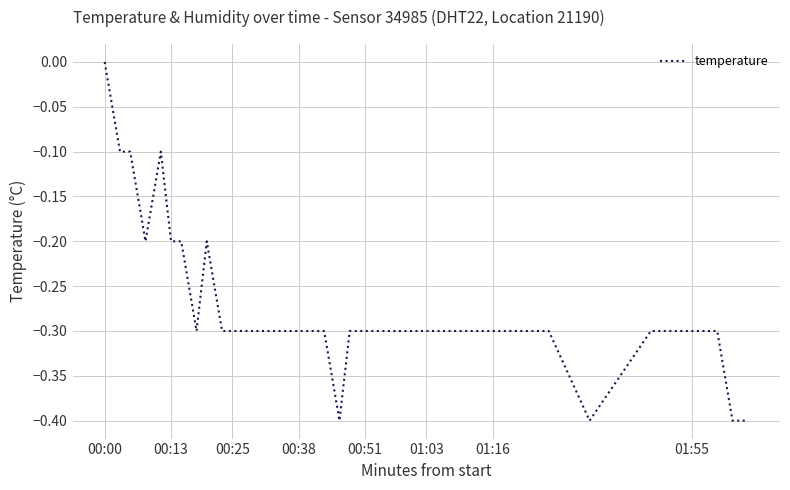

What is the minimum value shown in the chart?

-0.4